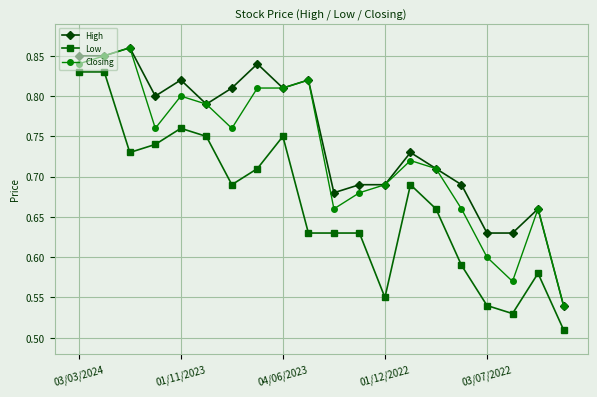

Rank the series by their average value, from lowest to highest.

Low, Closing, High